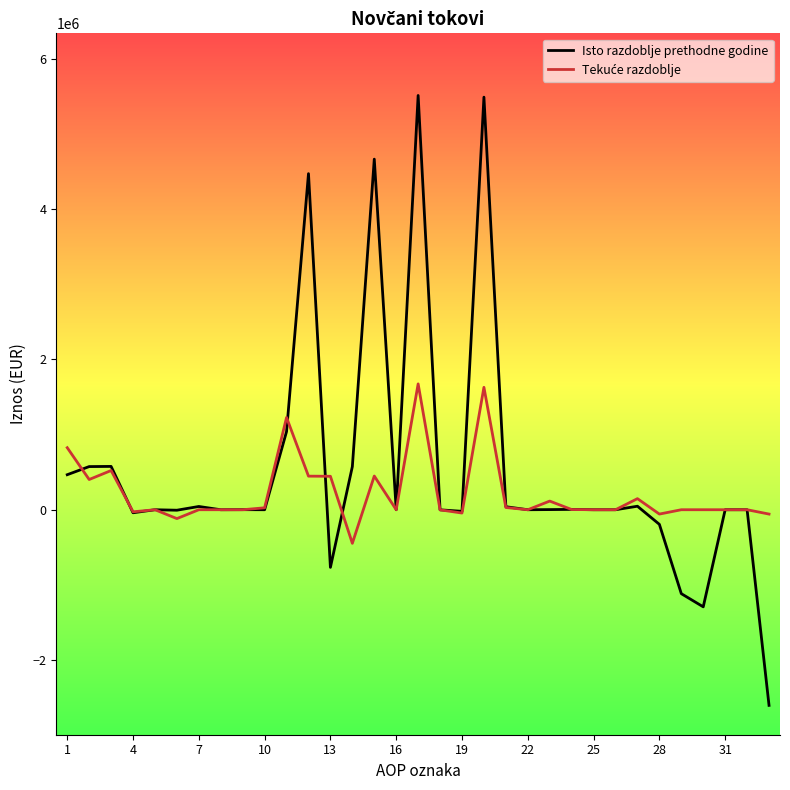

What is the maximum value shown in the chart?

5514722.0